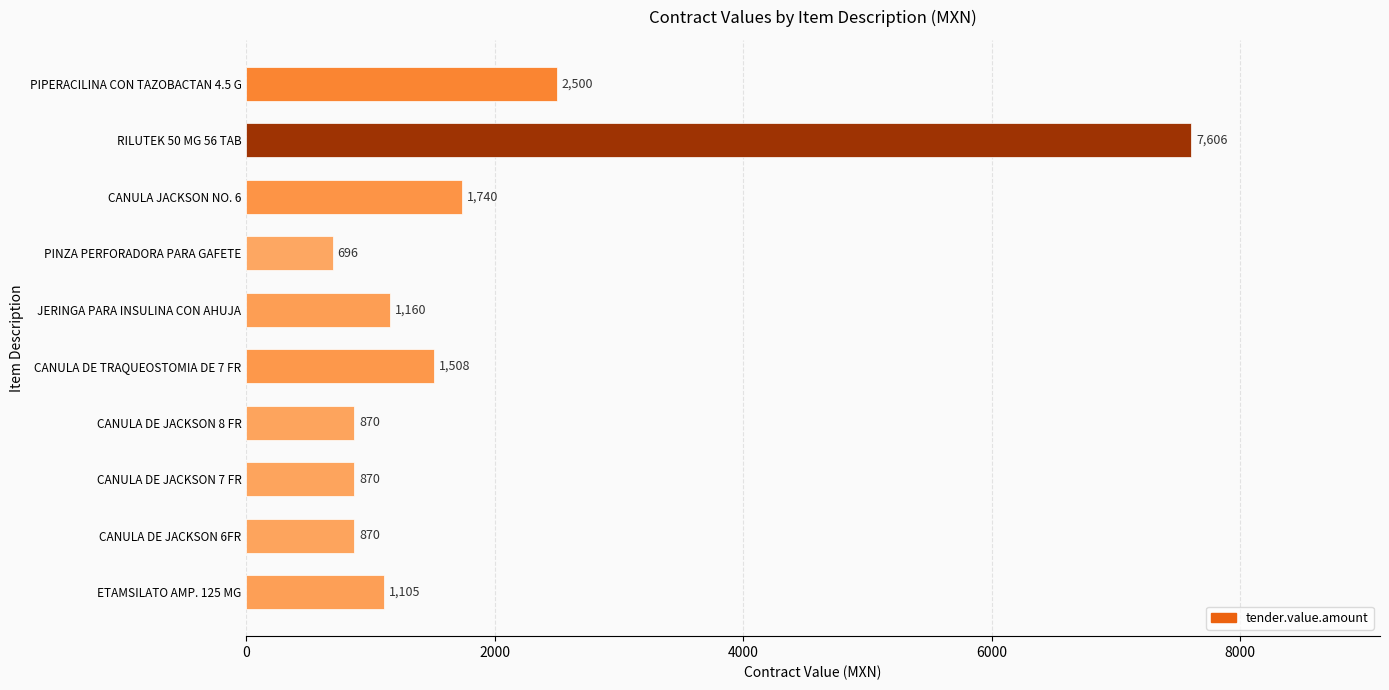

What value does the data have at ETAMSILATO AMP. 125 MG, to the nearest 50?

1100